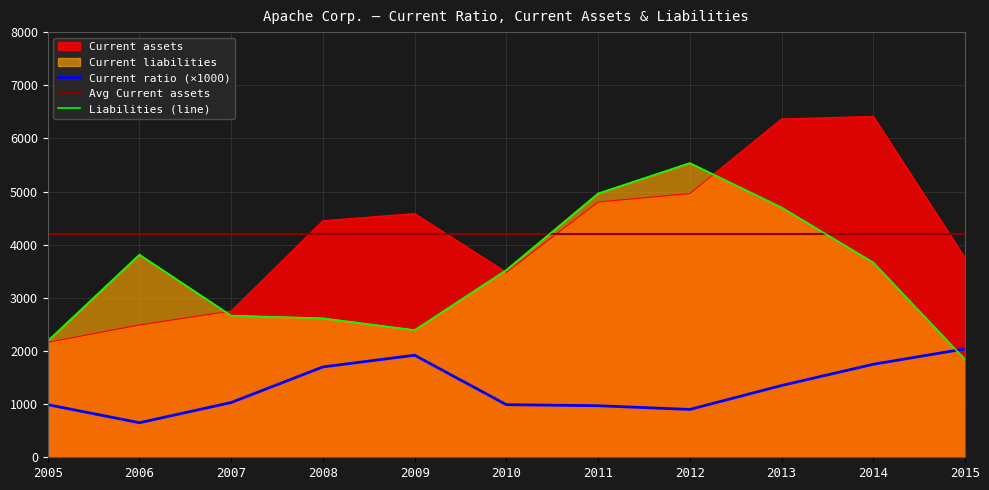

How many lines are shown in the chart?

3